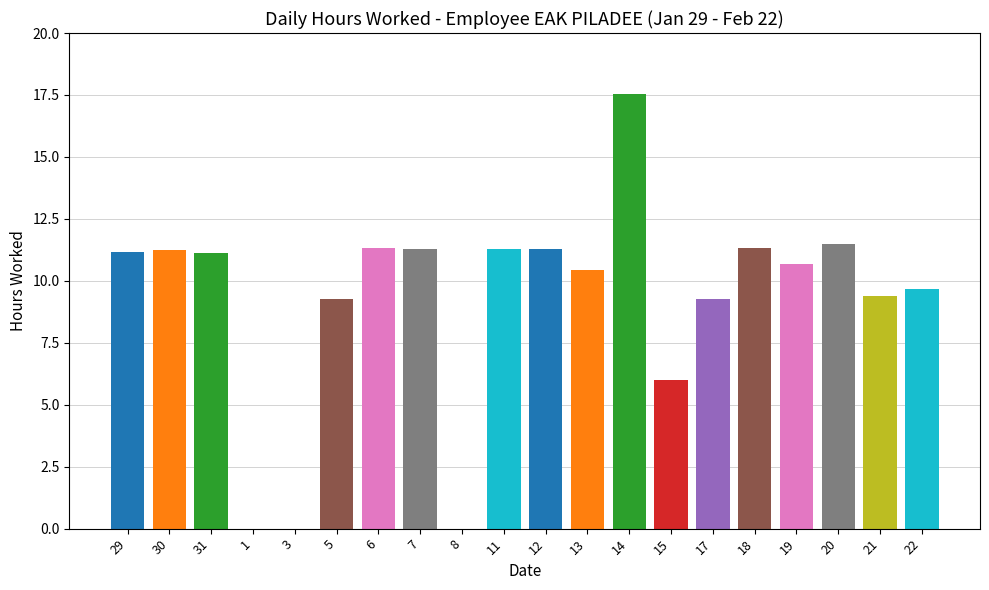

What is the sum of all values?

183.7